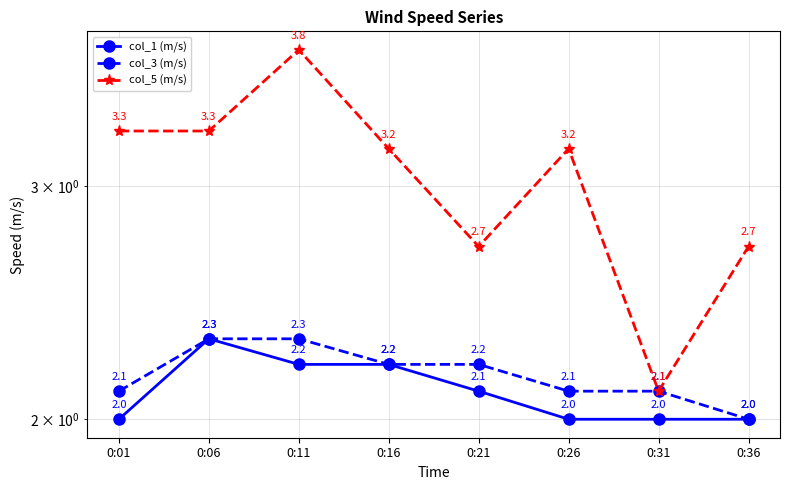

The value of col_5 (m/s) at 0:36 is 3.7. True or false?

False